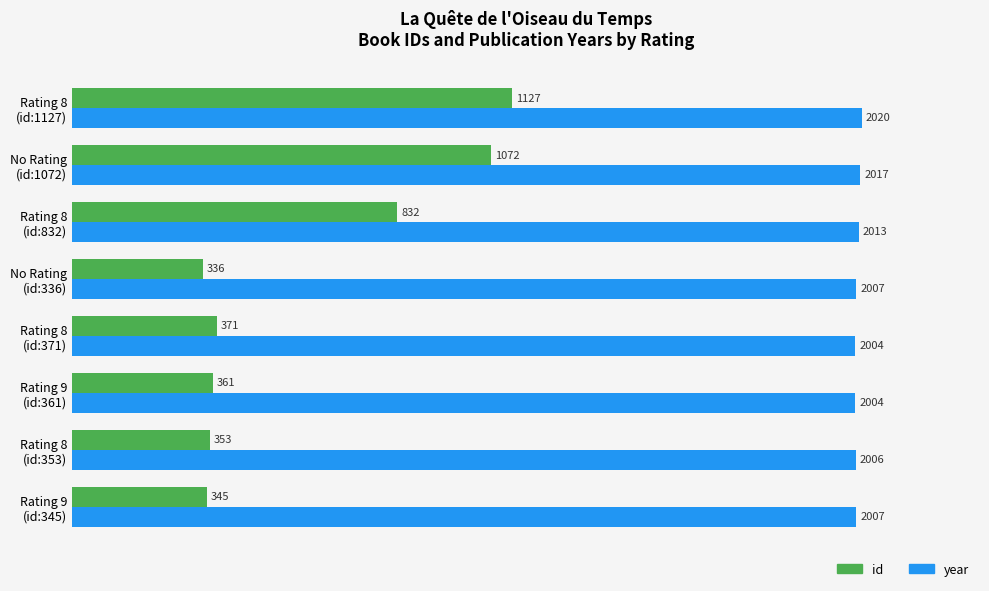

Which series has the largest range (max minus min)?

id